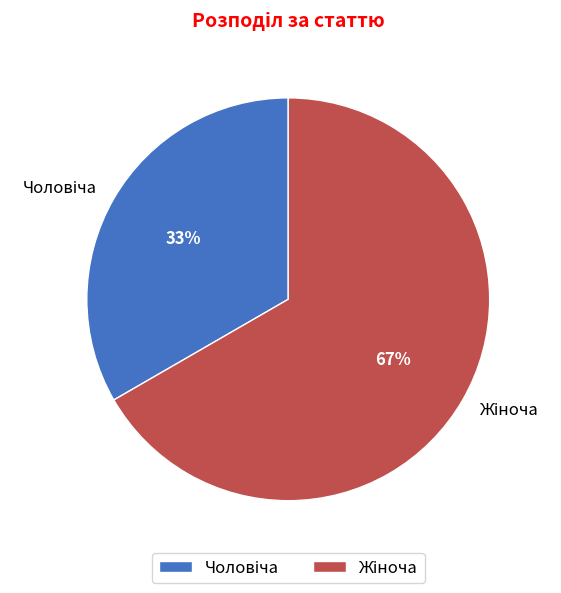

Is there a majority slice in this chart?

Yes